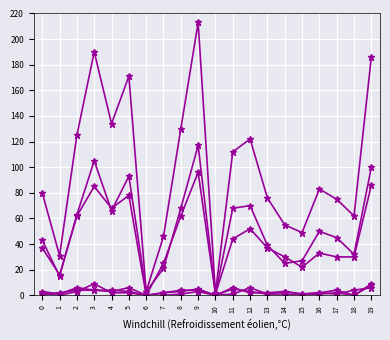

How many lines are shown in the chart?

6